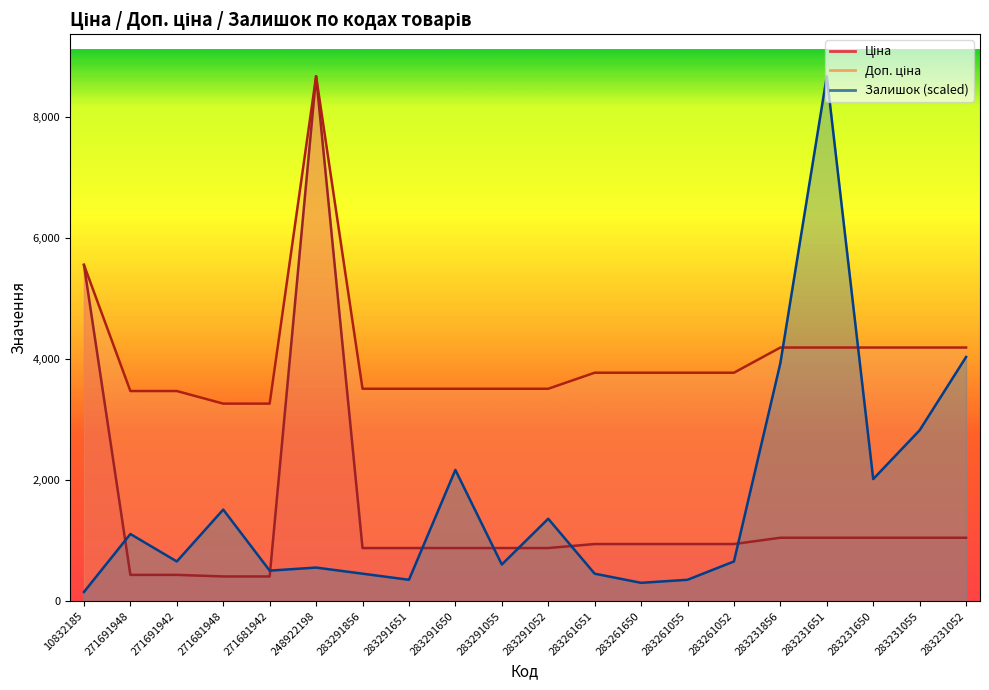

Between 283231650 and 283231052, which series saw the biggest shift?

Залишок